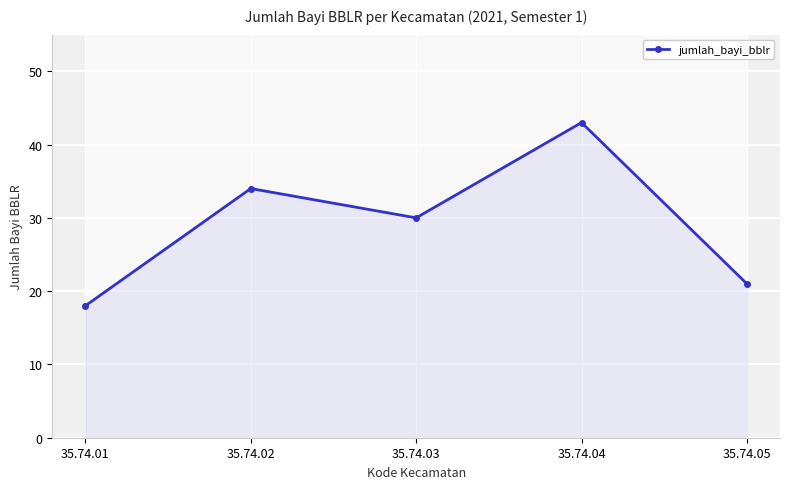

Rank the categories by value from lowest to highest.

35.74.01, 35.74.05, 35.74.03, 35.74.02, 35.74.04